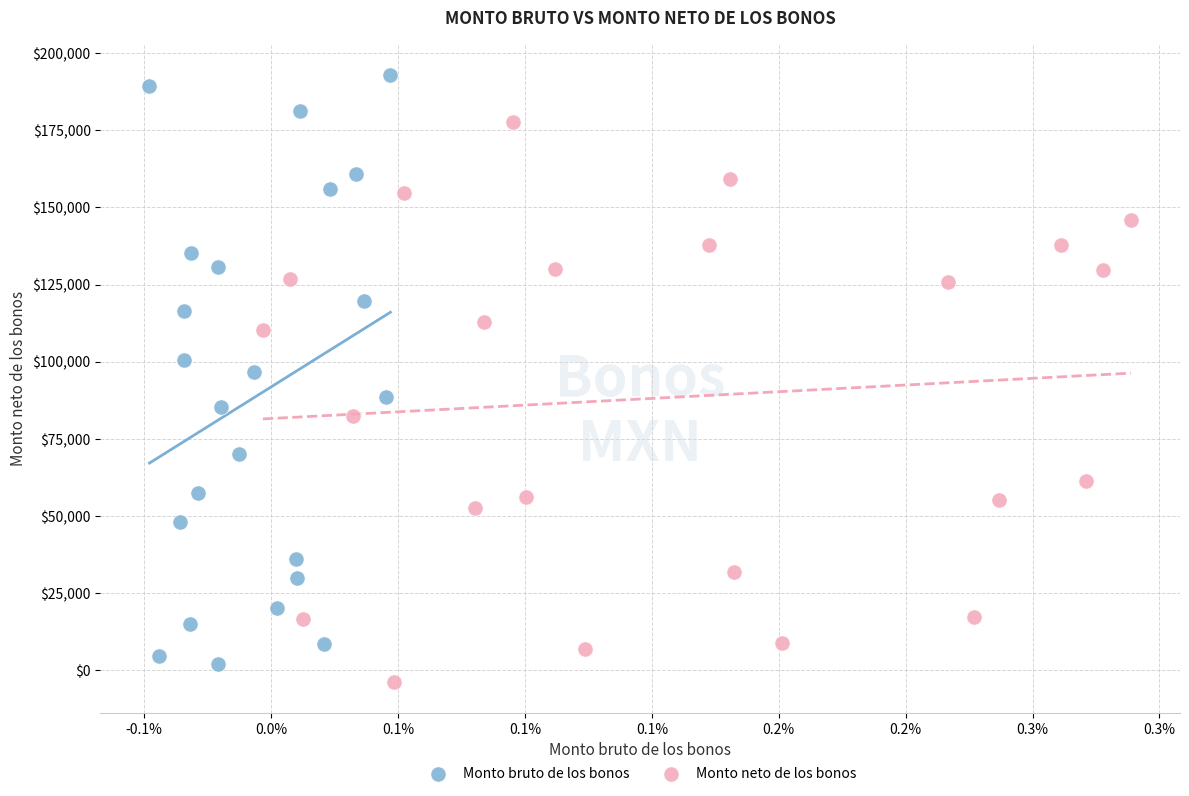

What are all the series names shown in the legend?

Monto bruto de los bonos, Monto neto de los bonos